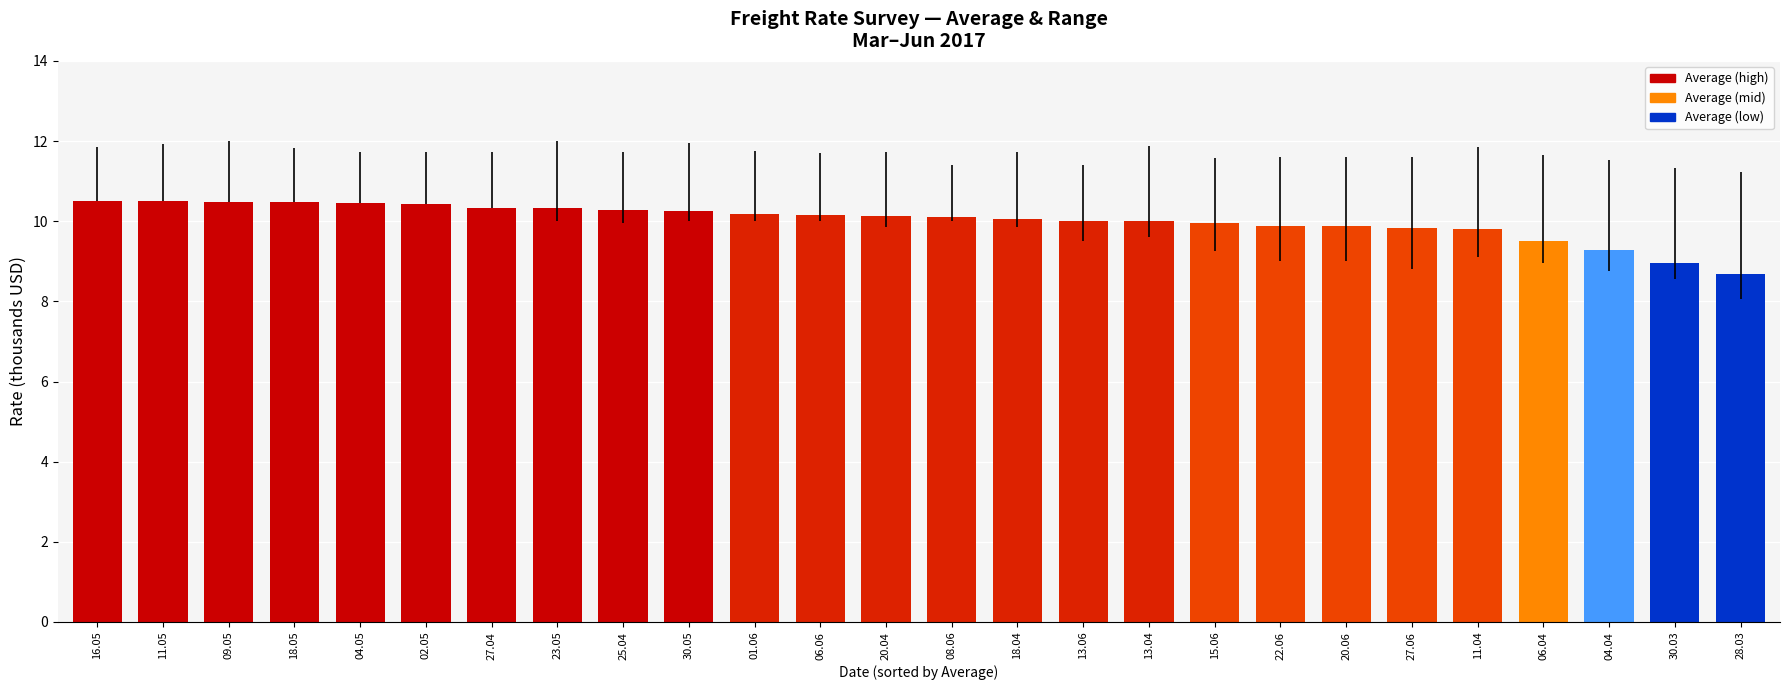

Which has a higher value, 11.05 or 01.06?

11.05